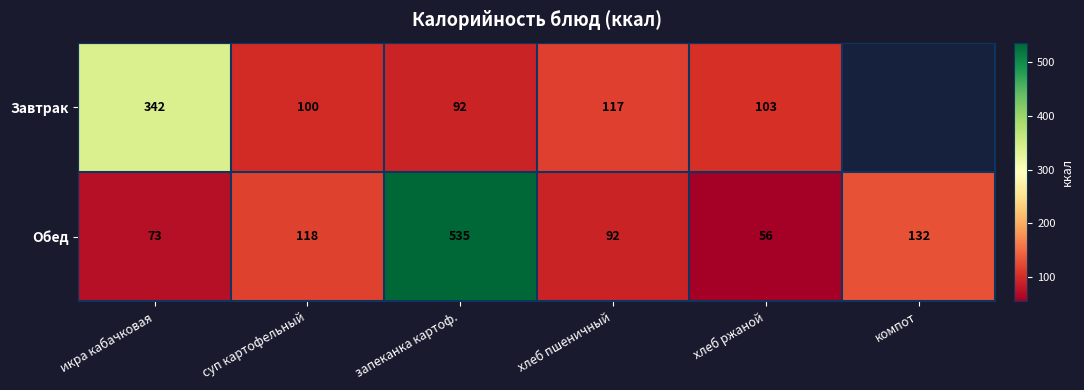

What is the minimum value shown in the chart?

56.0